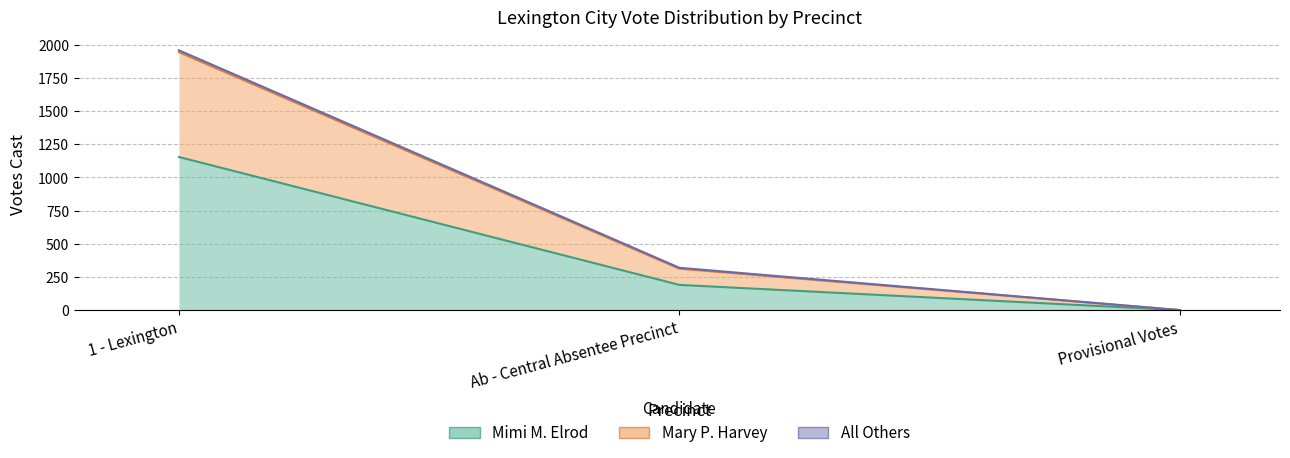

What is the difference between the maximum and minimum values in the Mimi M. Elrod series?

1154